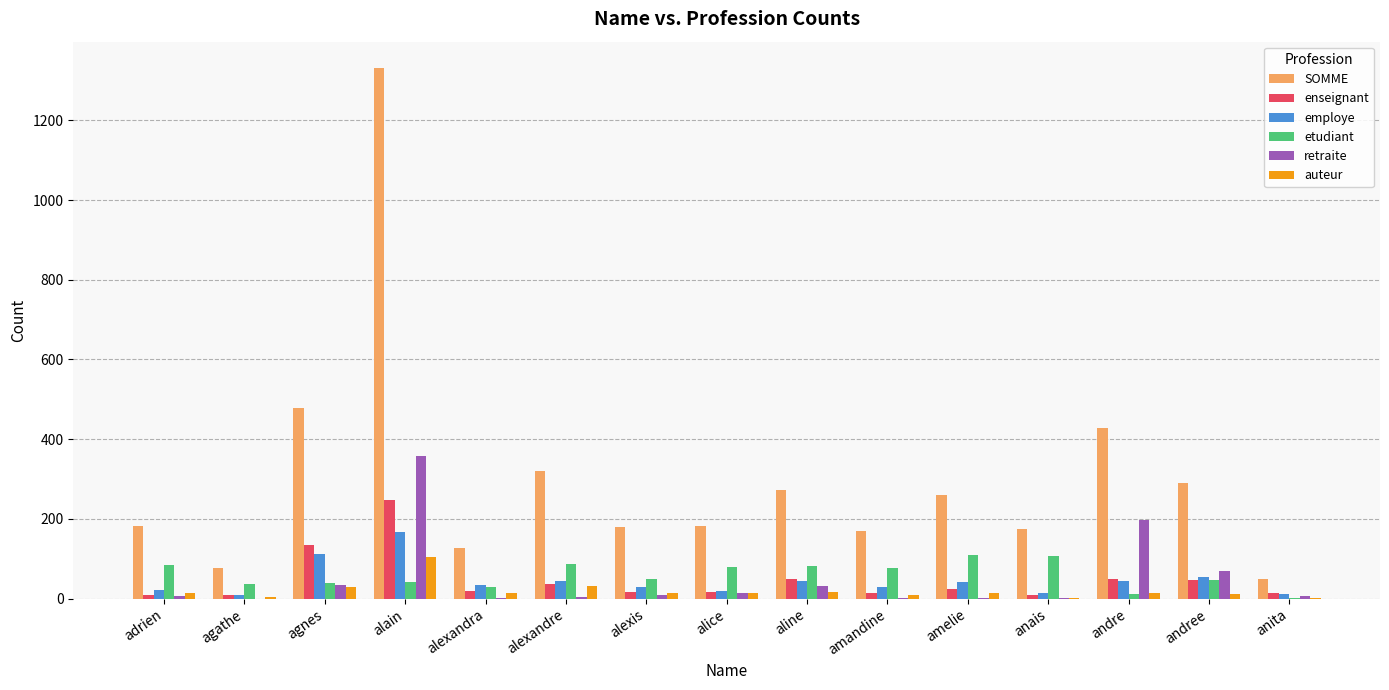

Which series has the largest total across all categories?

SOMME